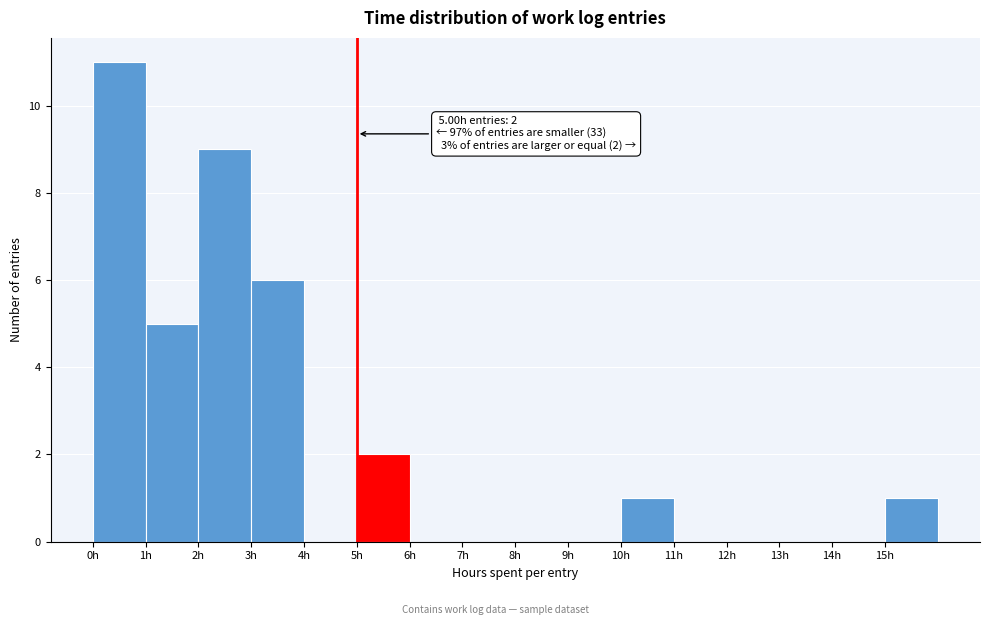

Over which range of the x-axis is the bar tallest?

0 to 1